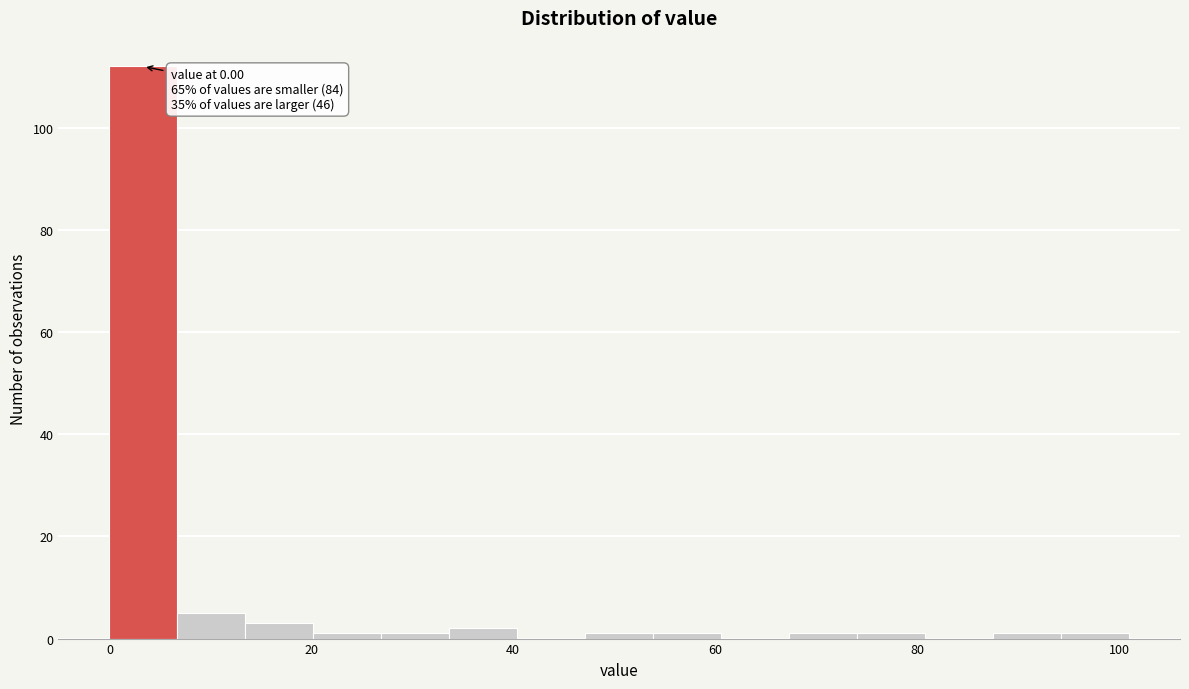

Around what value on the x-axis is the tallest bar? Give the approximate position of its centre, as read against the axis.

4